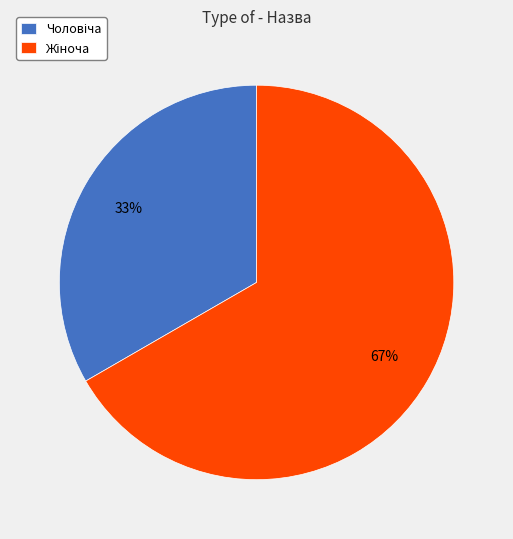

Is there a majority slice in this chart?

Yes